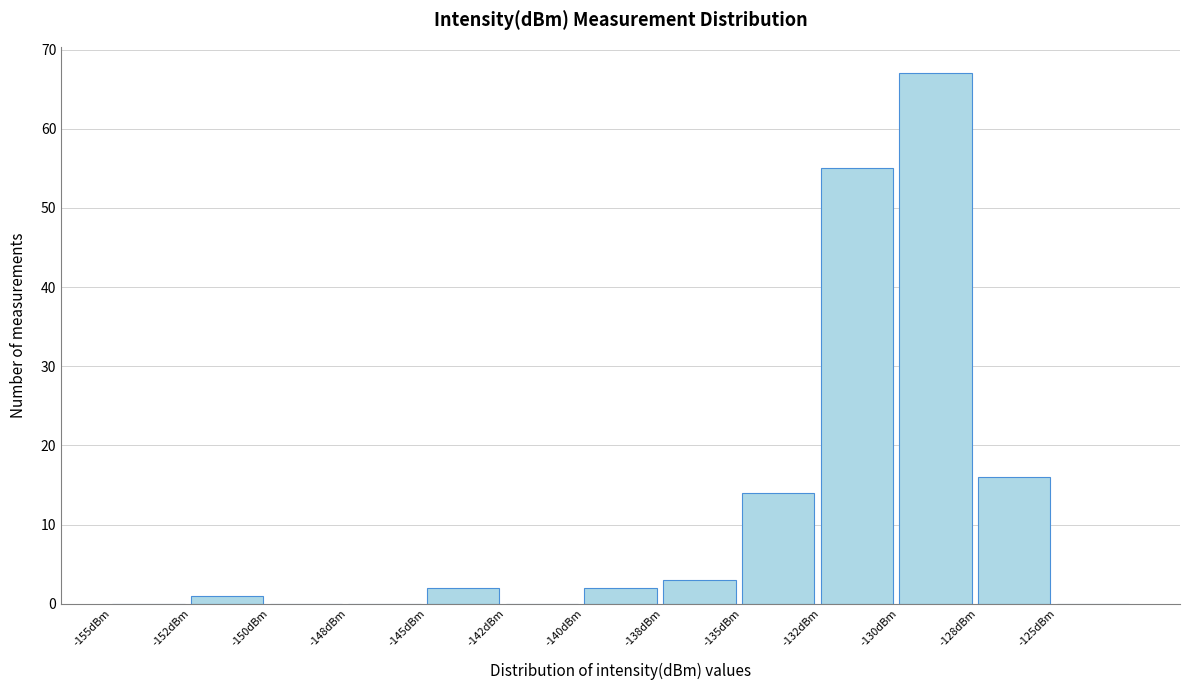

Reading right to left, what are all the values shown in this chart?

-125dBm=0	-128dBm=16	-130dBm=67	-132dBm=55	-135dBm=14	-138dBm=3	-140dBm=2	-142dBm=0	-145dBm=2	-148dBm=0	-150dBm=0	-152dBm=1	-155dBm=0